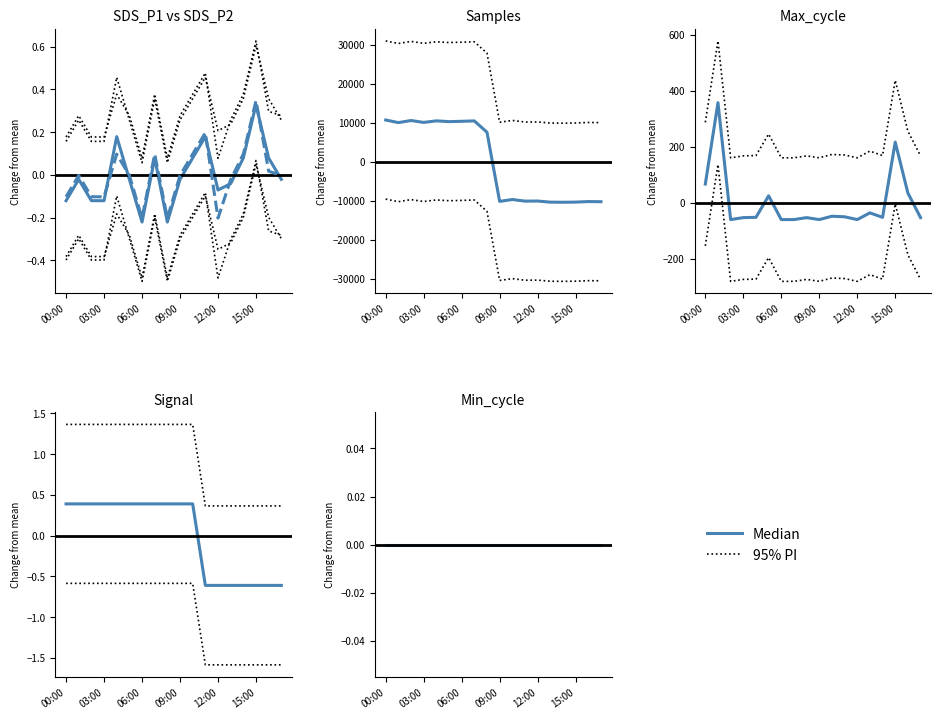

Is the value of 95% PI at 03:00 greater than the value of SDS_P2 at 8?

Yes